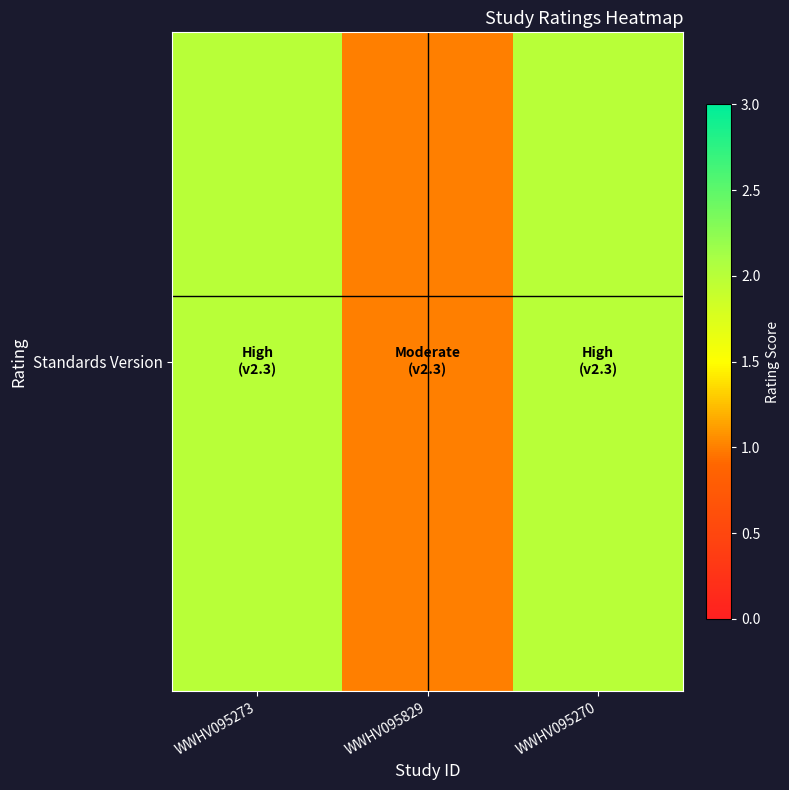

Reading left to right, extract all data points from this chart.

2	1	2